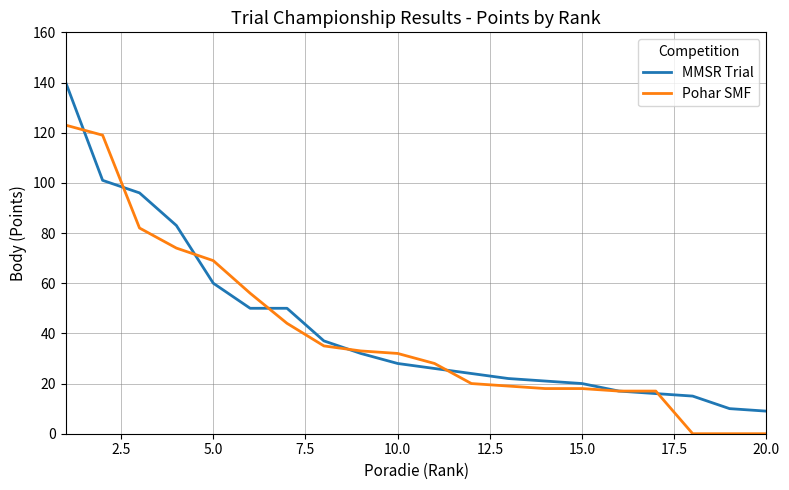

What is the difference between the maximum and minimum values in the Pohar SMF series?

123